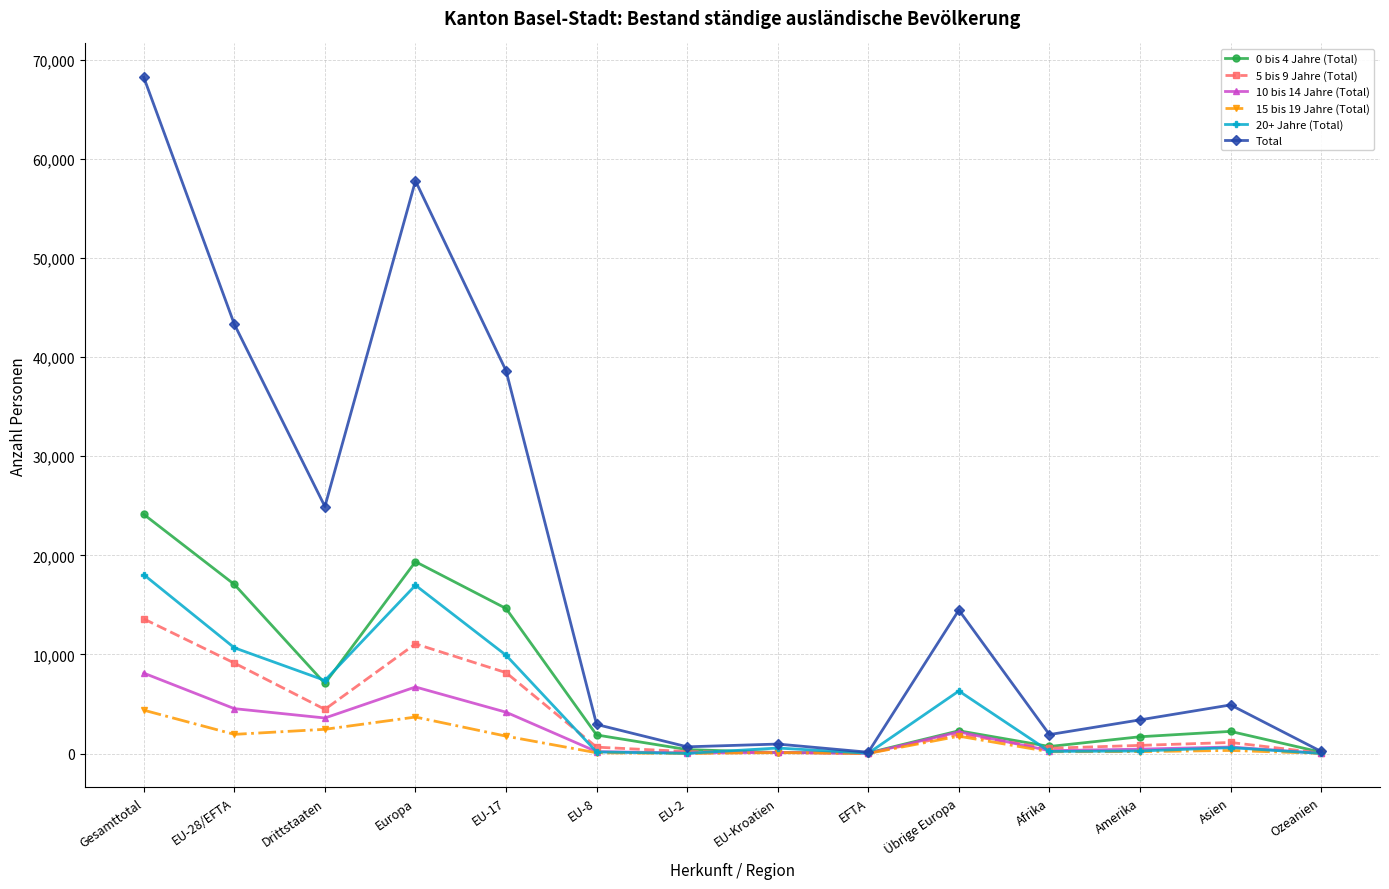

Which series has the widest spread of values?

Total